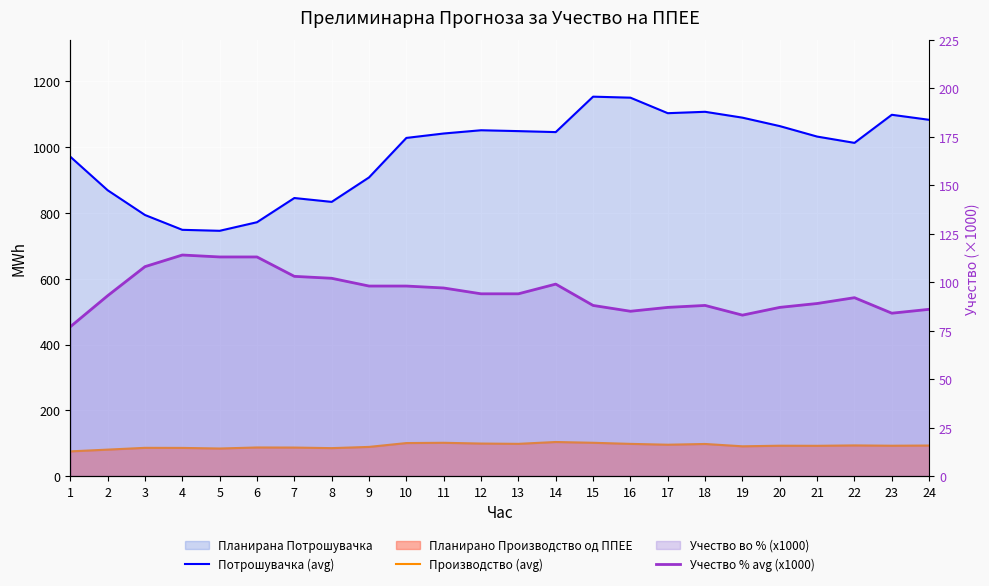

How many data points does each series have?

24